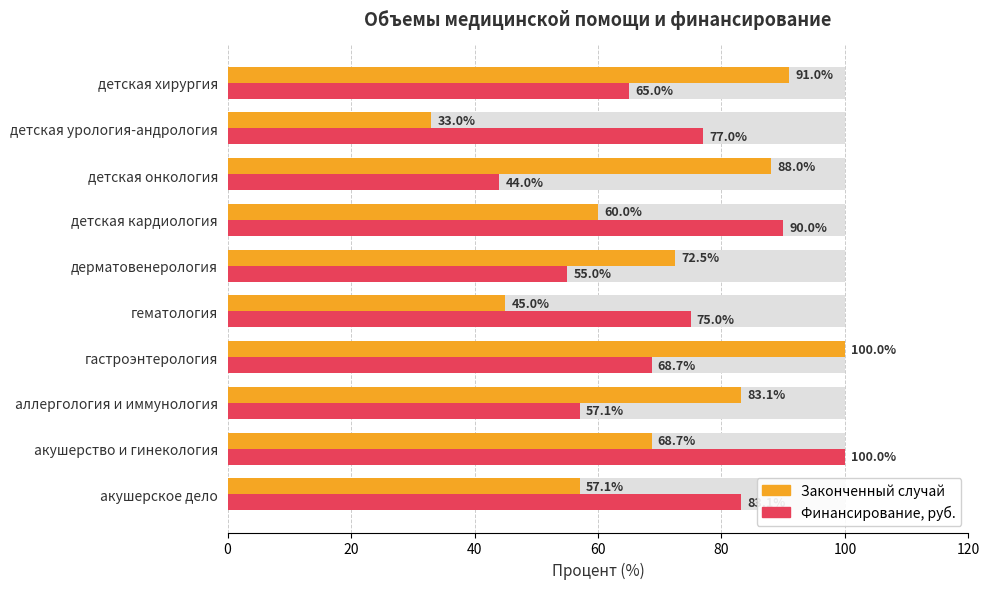

What is the sum of all Законченный случай values?

698.4